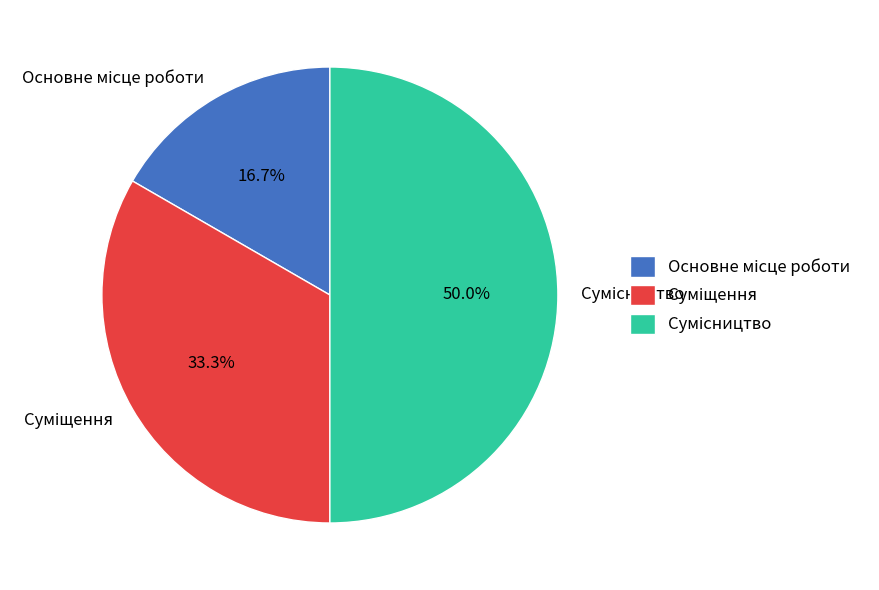

How many slices are in this pie chart?

3